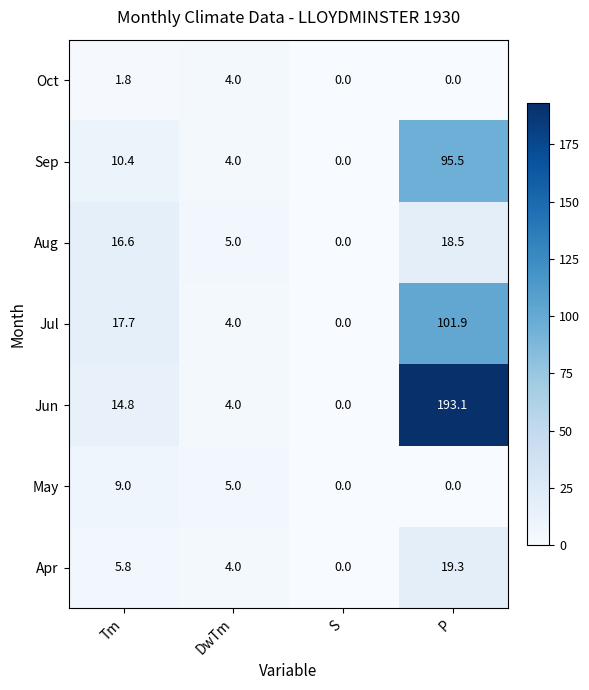

What value does the Sep series have at P?

95.5